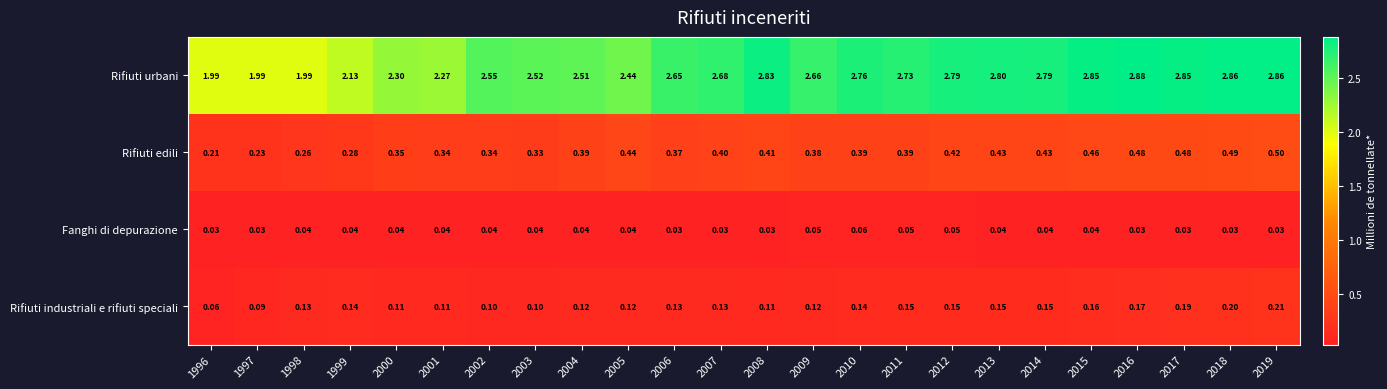

At 1998, list the series in order from smallest to largest.

Fanghi di depurazione, Rifiuti industriali e rifiuti speciali, Rifiuti edili, Rifiuti urbani